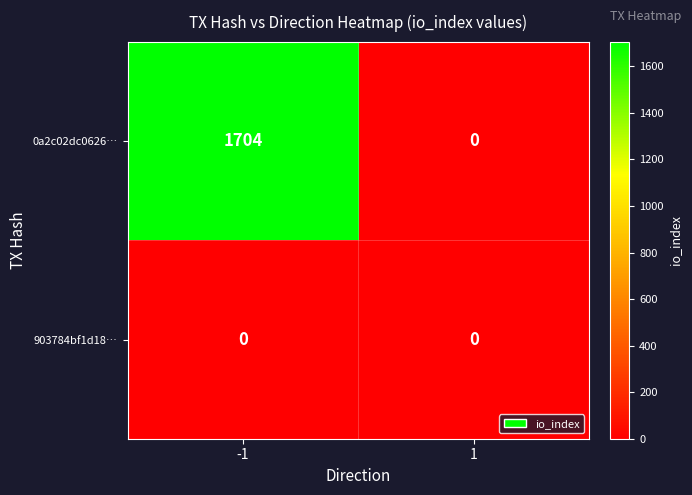

At how many categories does at least one series exceed 494?

1